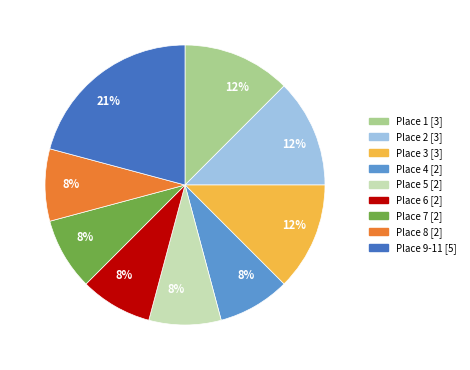

Which slice is the largest?

Place 9-11 [5]